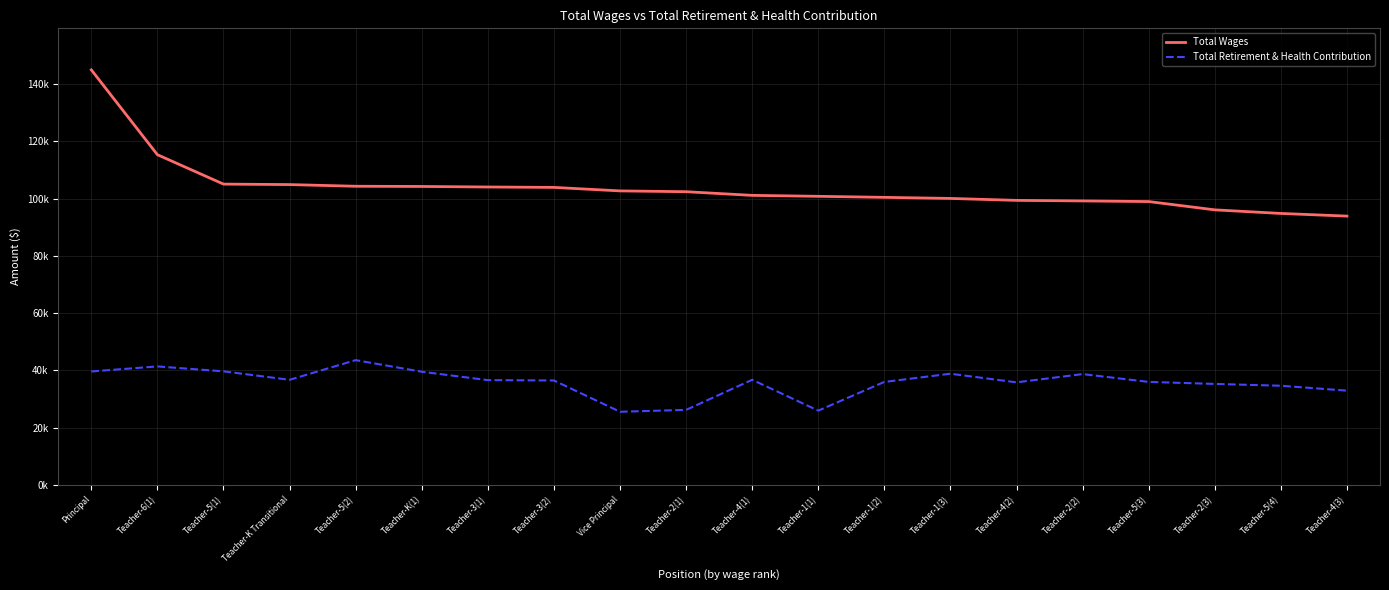

Which has a higher value, Teacher-4(2) or Teacher-4(3)?

Teacher-4(2)